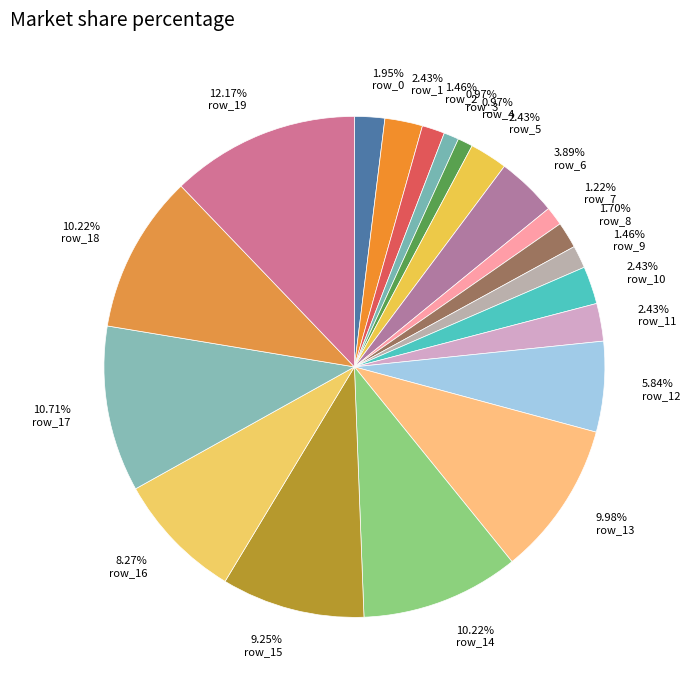

How many segments does this pie chart have?

20